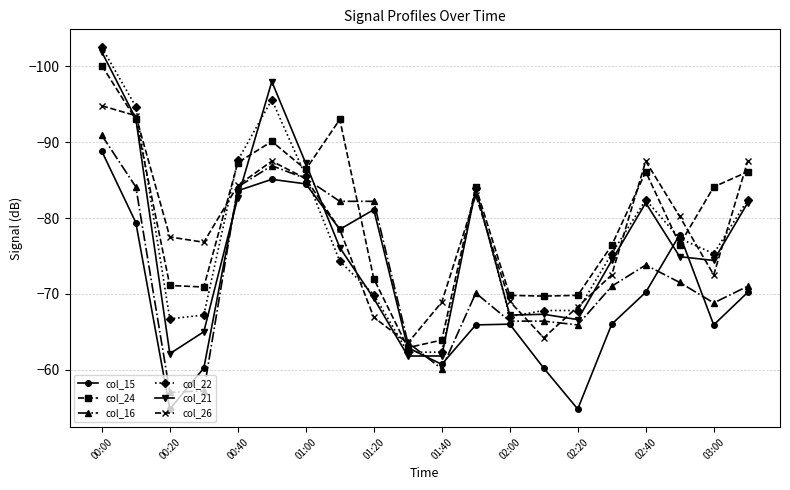

What is the maximum value for col_22?

-62.3